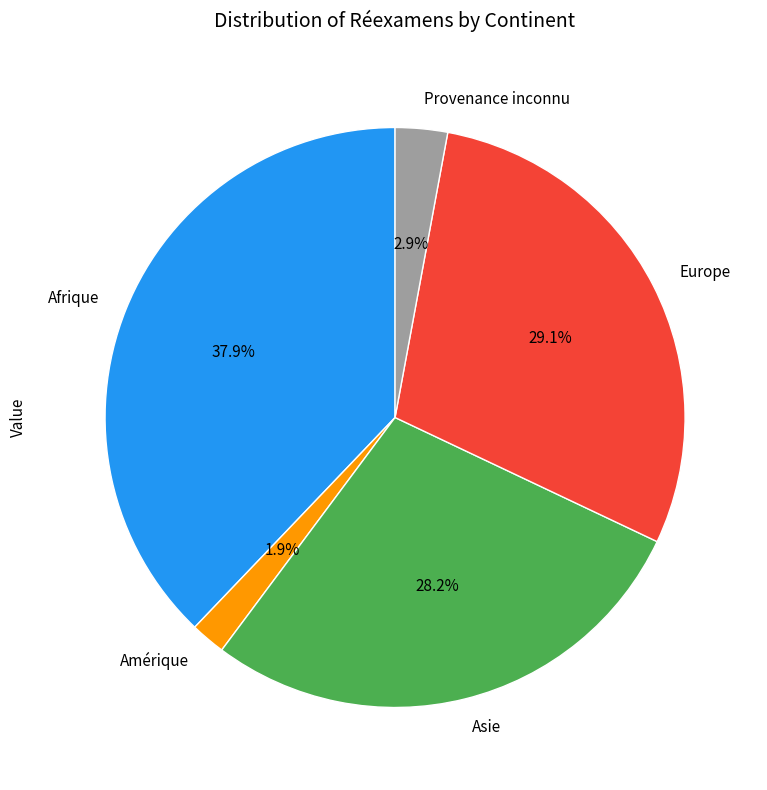

Between Provenance inconnu and Amérique, which is larger?

Provenance inconnu